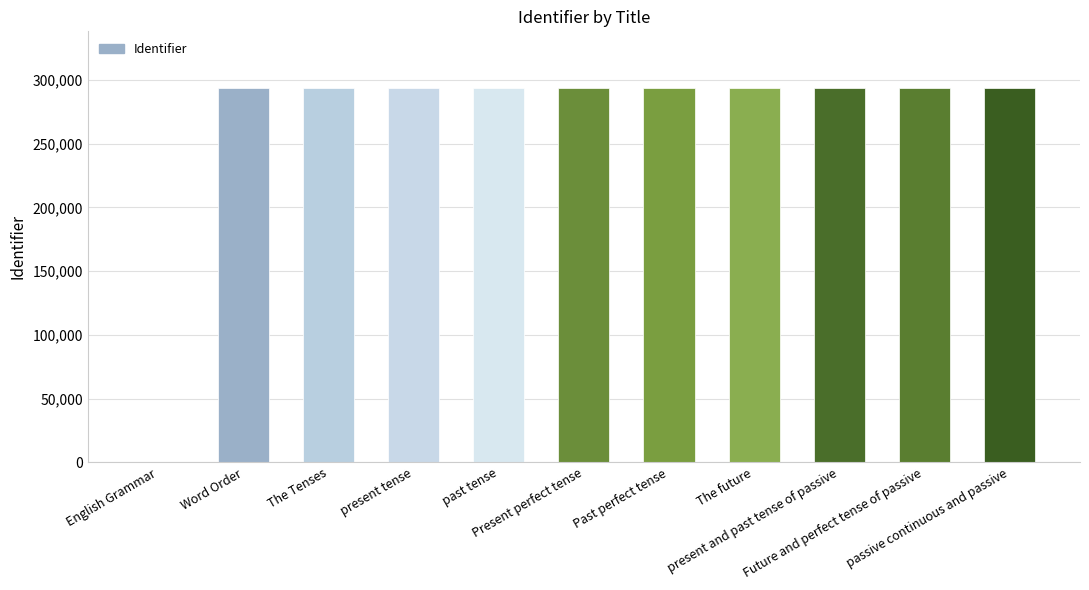

The chart shows a value of 294006 at present tense. True or false?

True